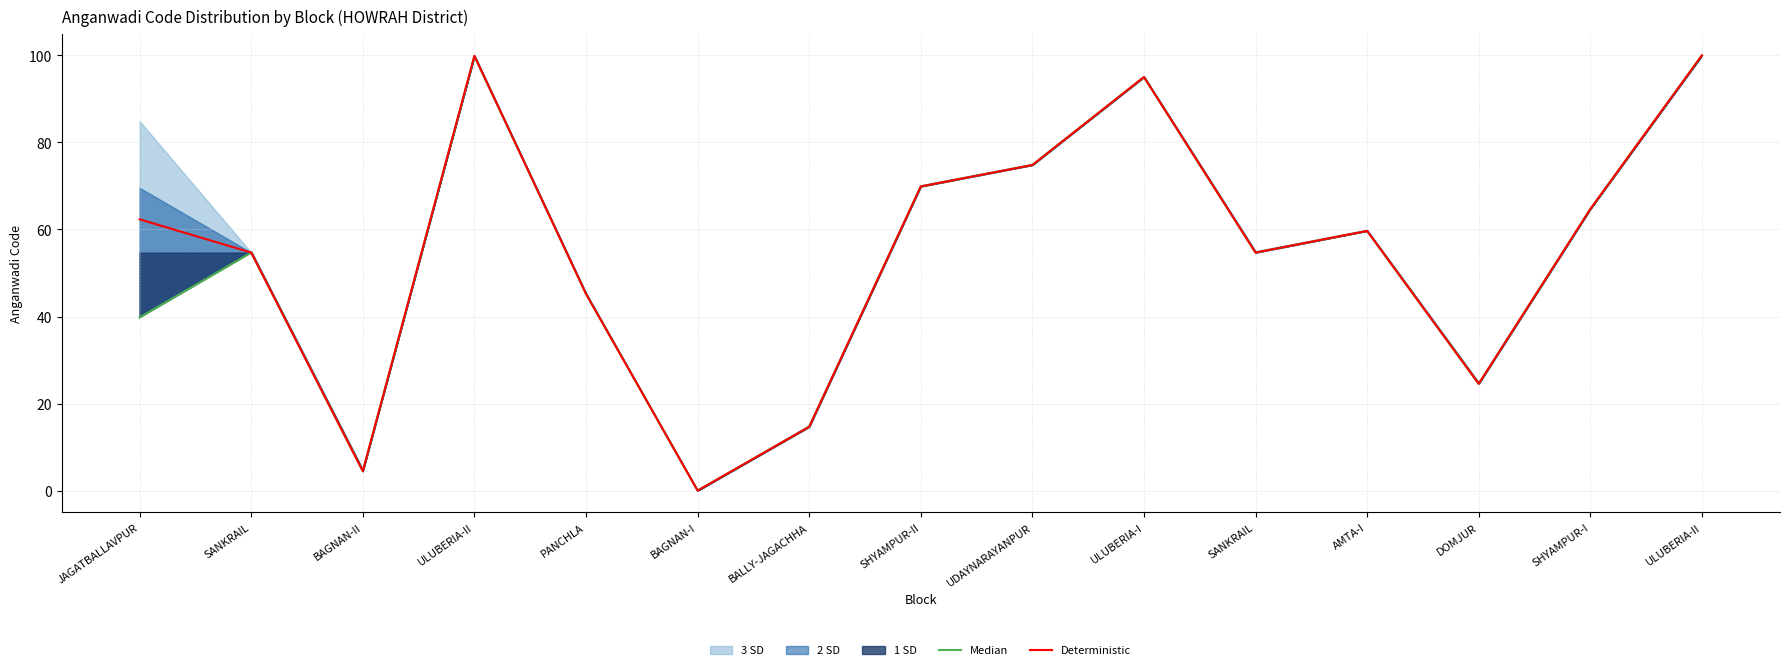

Read the Deterministic value at SHYAMPUR-II.

69.9